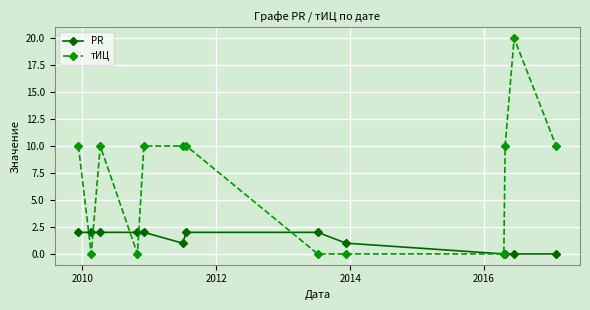

Reading right to left, extract all data points from this chart.

PR: 0	0	0	0	1	2	2	1	2	2	2	2	2
тИЦ: 10	20	10	0	0	0	10	10	10	0	10	0	10